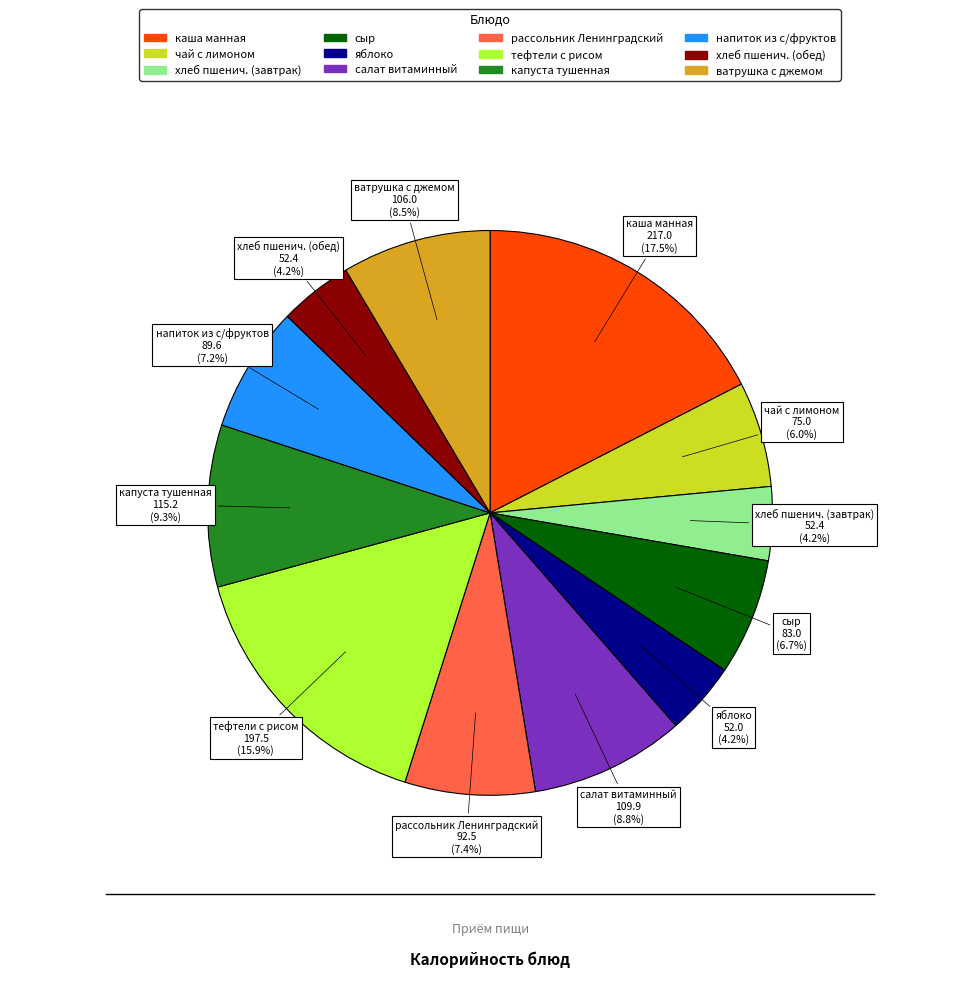

Which category has the biggest portion of the pie?

каша манная